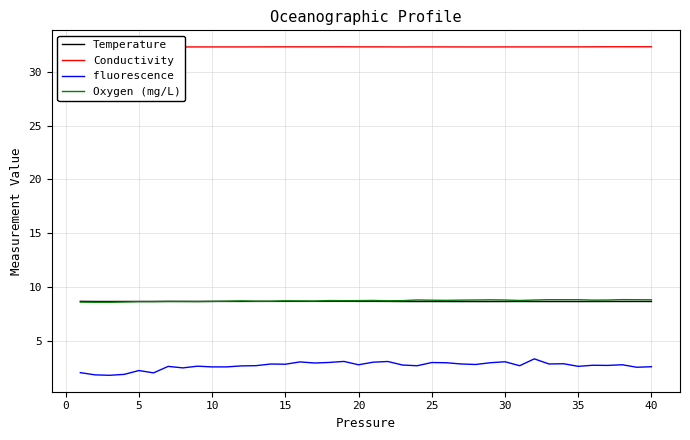

What are all the series names shown in the legend?

Temperature, Conductivity, fluorescence, Oxygen (mg/L)